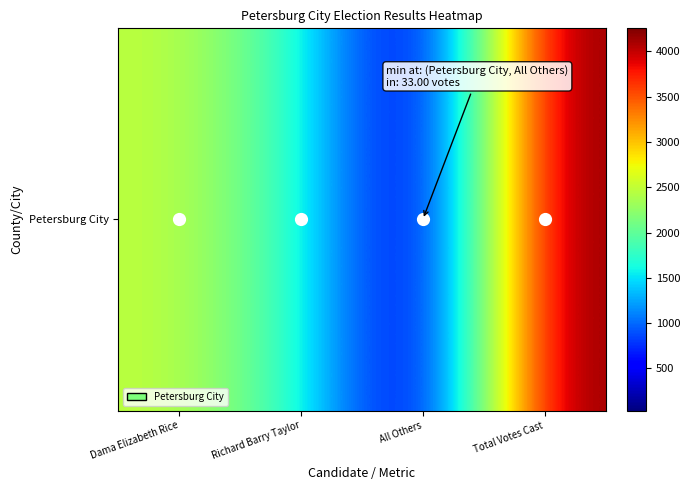

Reading left to right, list all the values displayed in this chart.

2487	1735	33	4255